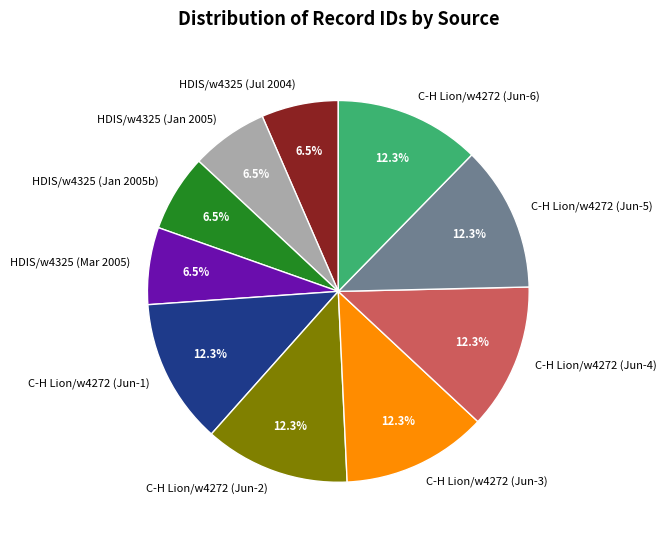

Approximately how many times larger is the value at C-H Lion/w4272 (Jun-5) compared to C-H Lion/w4272 (Jun-4)?

1.0